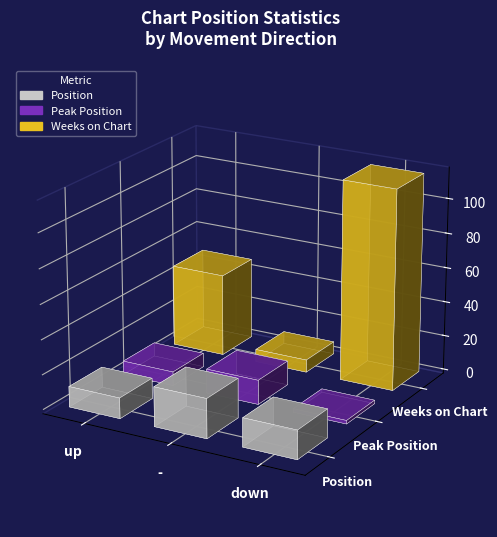

What is the label of the 1st bar from the left?

up